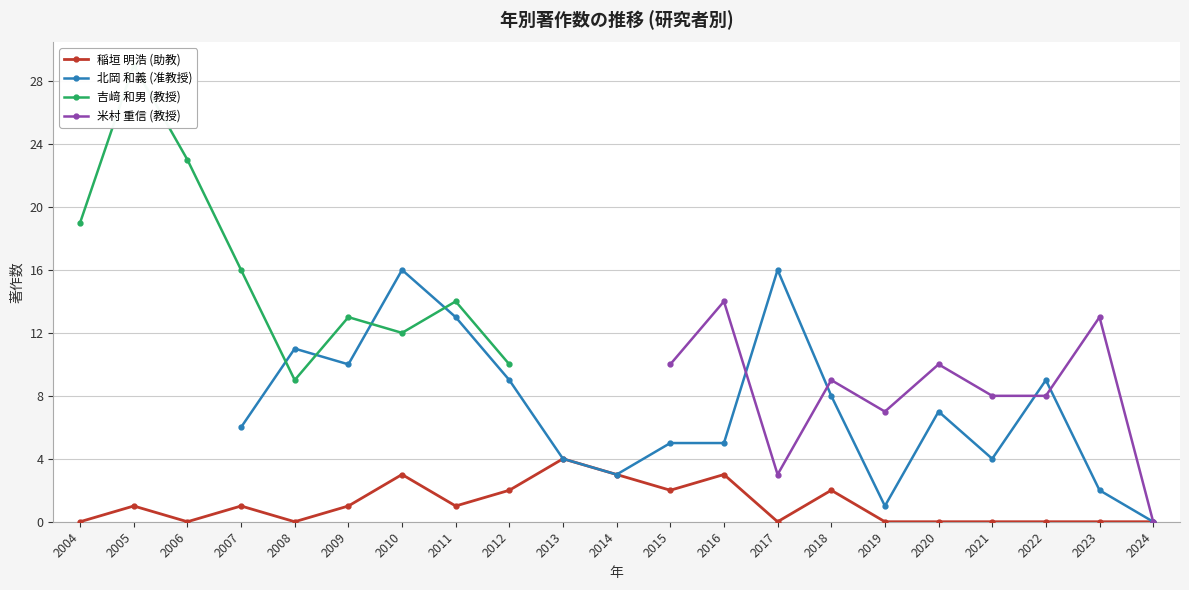

Which series changed the most between 2017 and 2022?

北岡 和義 (准教授)